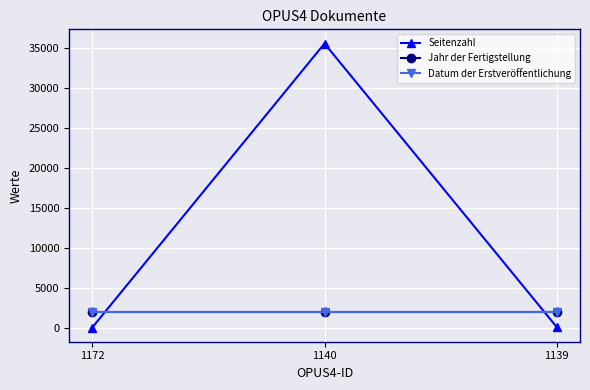

Is it true that Datum der Erstveröffentlichung equals 621 at 1140?

False